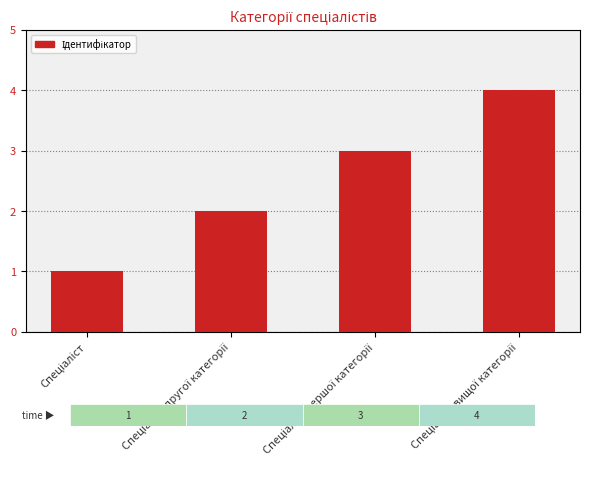

How many values are between 2 and 4?

3